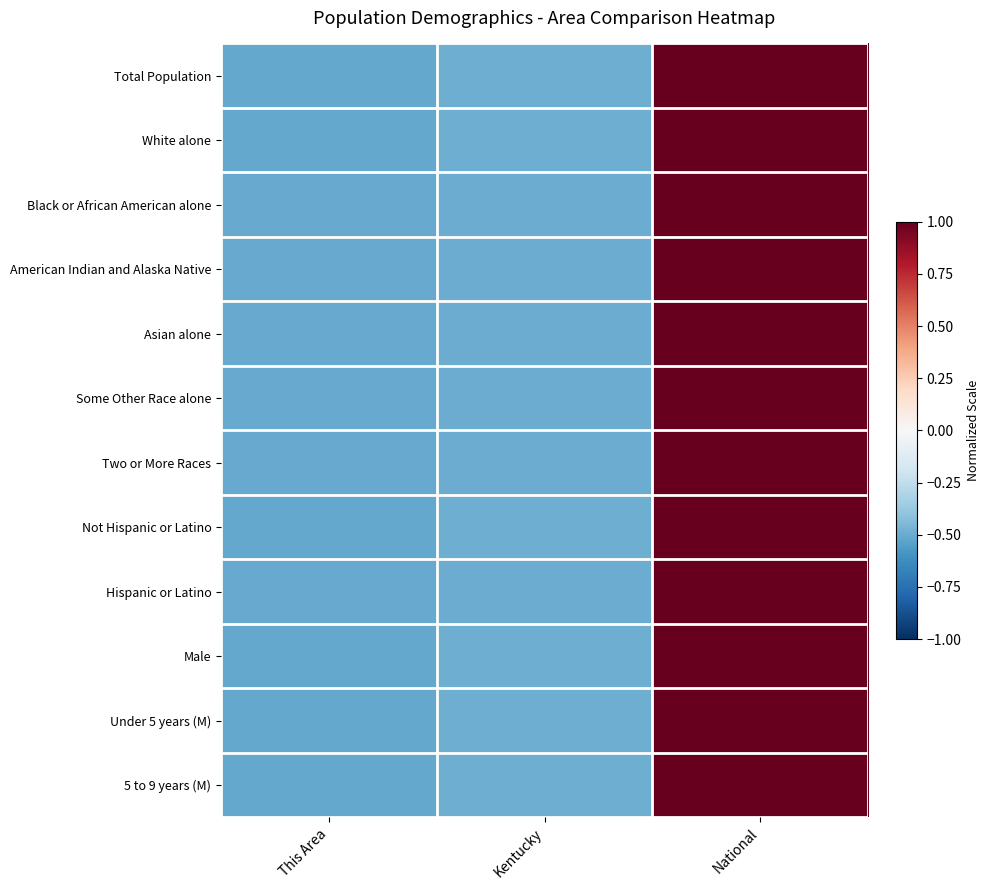

At which category does the chart reach its minimum across all series?

This Area